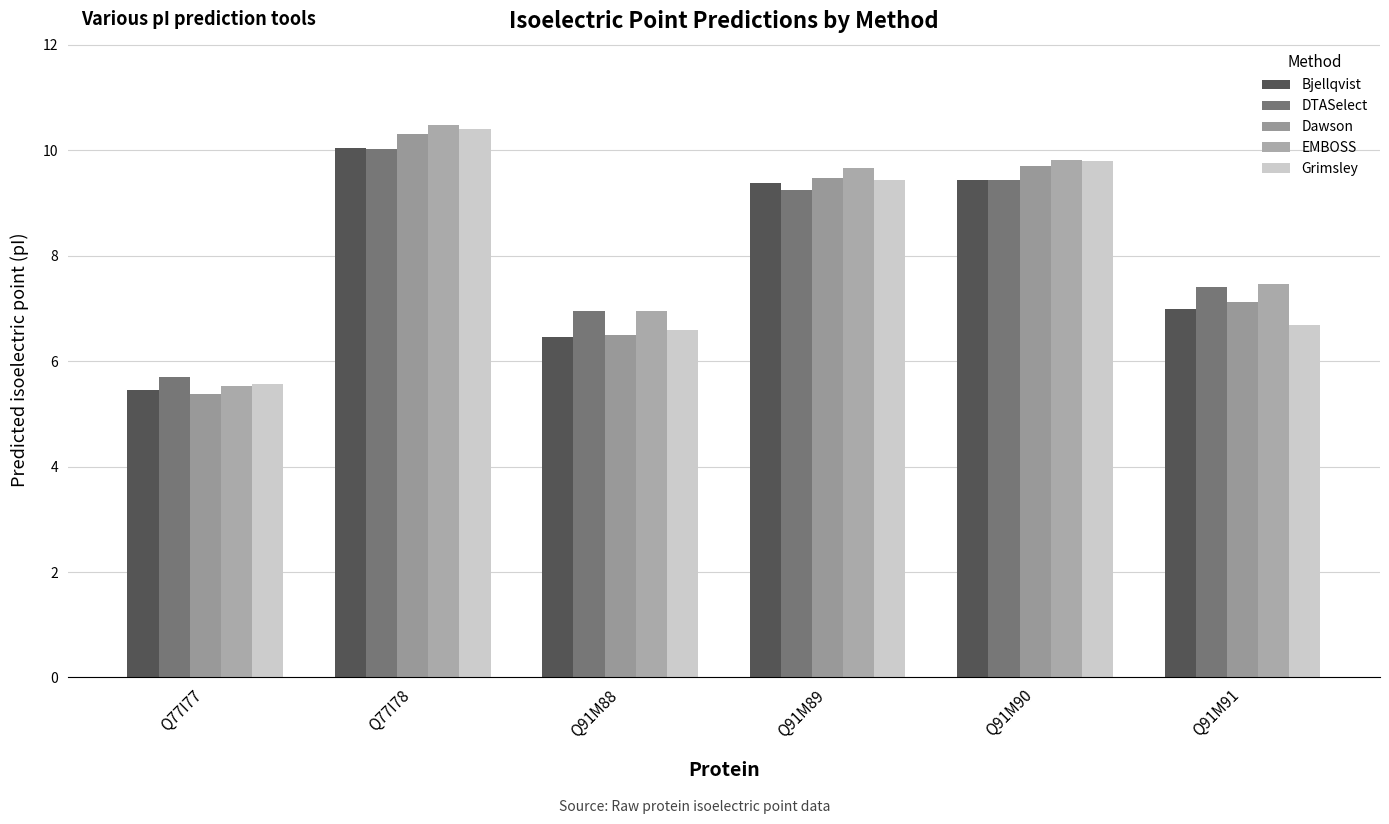

What is the label of the 6th bar from the right?

Q77I77